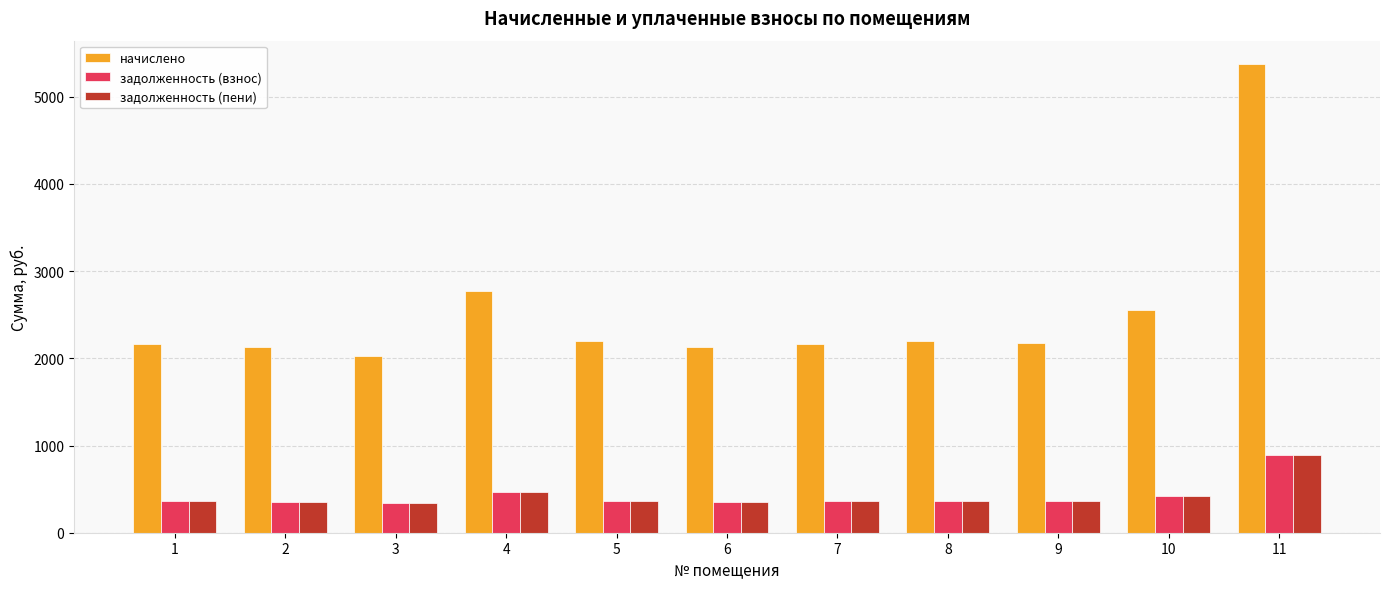

What is the maximum value shown in the chart?

5374.2